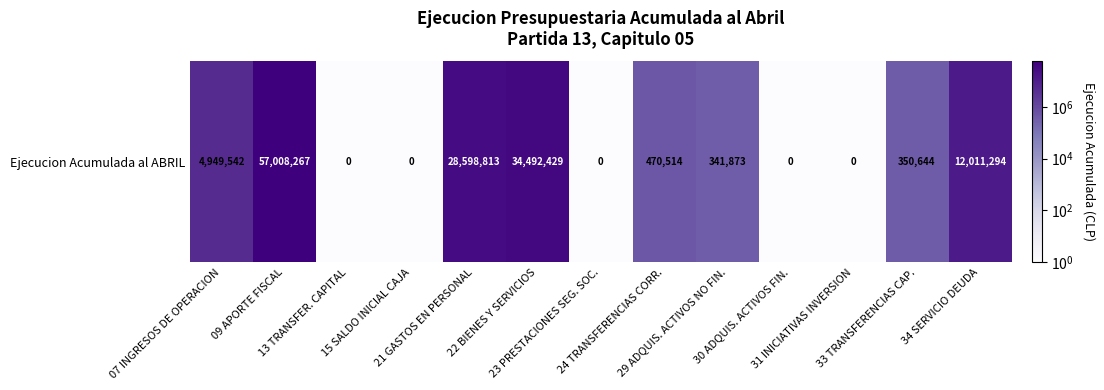

What is the sum of the values at 13 TRANSFER. CAPITAL and 07 INGRESOS DE OPERACION?

4949543